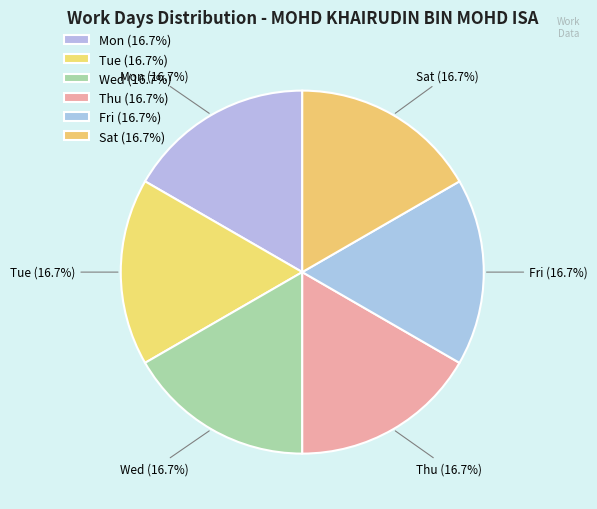

How many slices are in this pie chart?

6